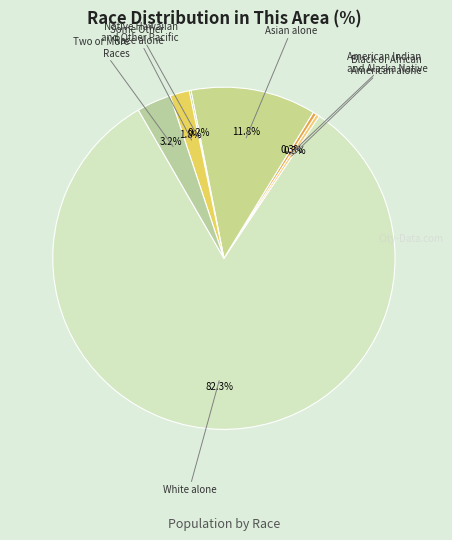

Is it true that White alone is 82% of the pie?

True